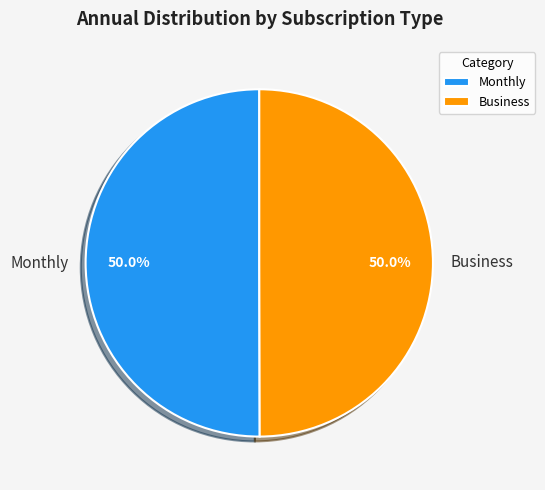

What percentage is NOT represented by Business?

50.0%